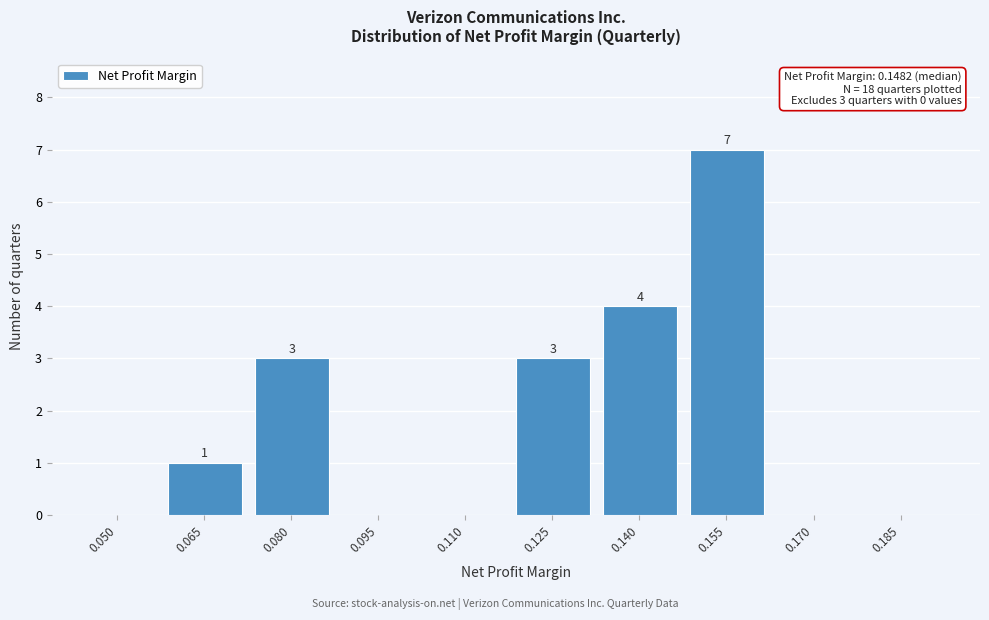

Reading left to right, list all the values displayed in this chart.

0.050=0	0.065=1	0.080=3	0.095=0	0.110=0	0.125=3	0.140=4	0.155=7	0.170=0	0.185=0